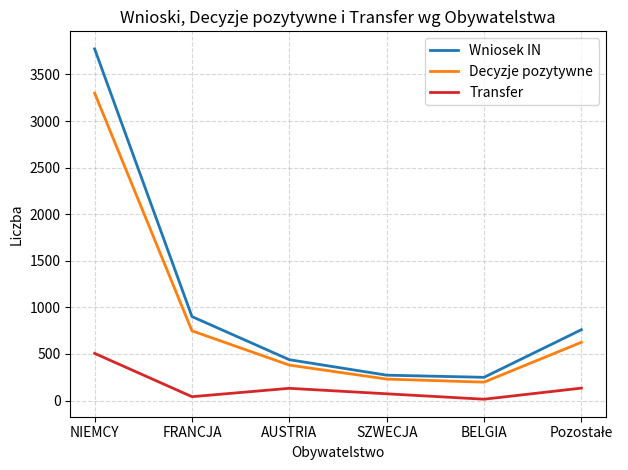

Where does the Wniosek IN series first go above 760?

NIEMCY